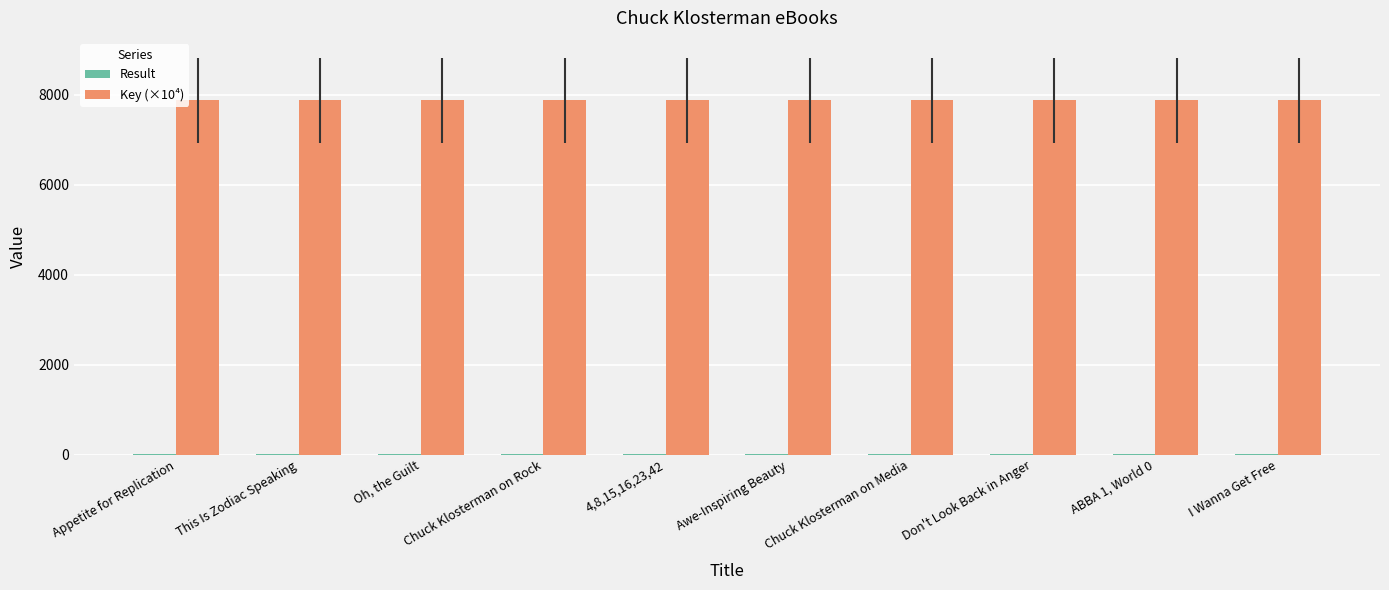

The Key (×10⁴) series shows 7878.0 at Appetite for Replication. True or false?

True